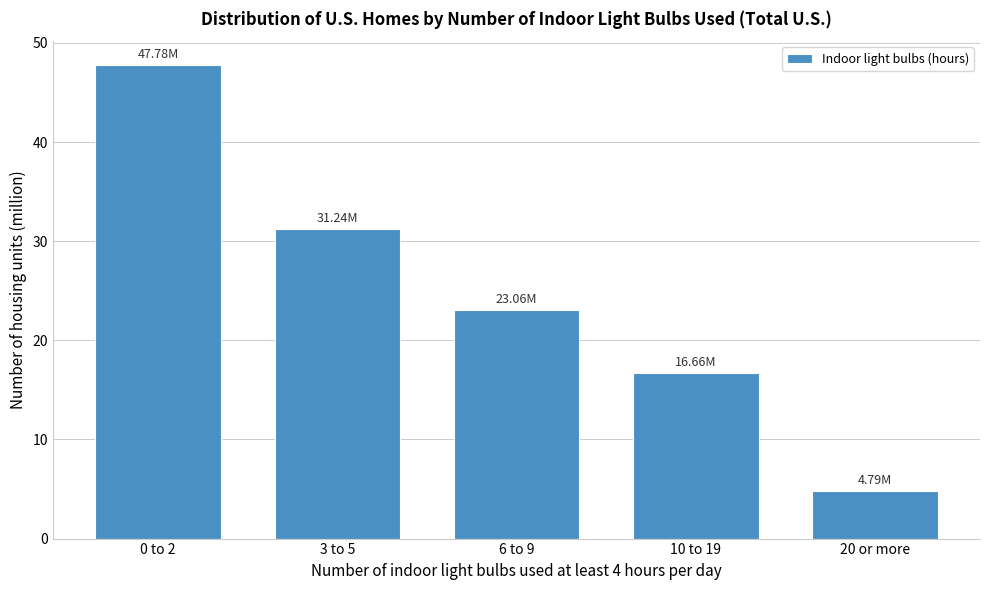

What is the difference between the maximum and second lowest values?

31.1